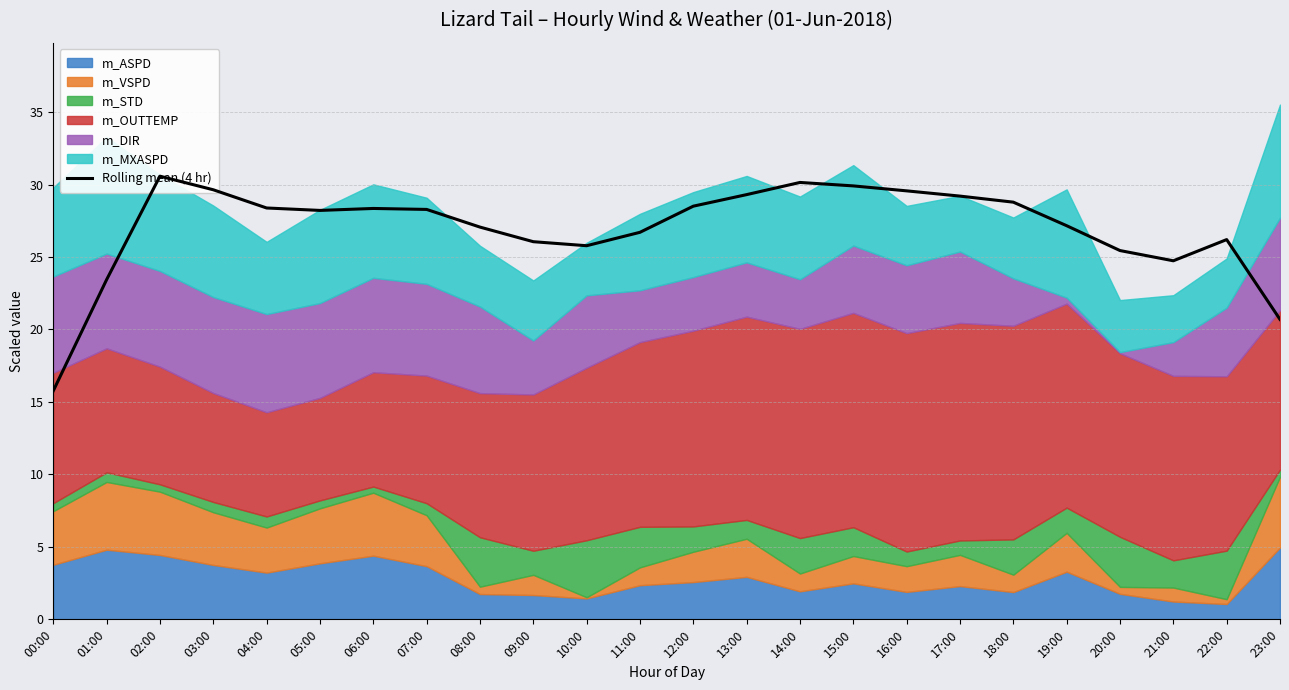

Where is the data nearest to the value 23?

01:00